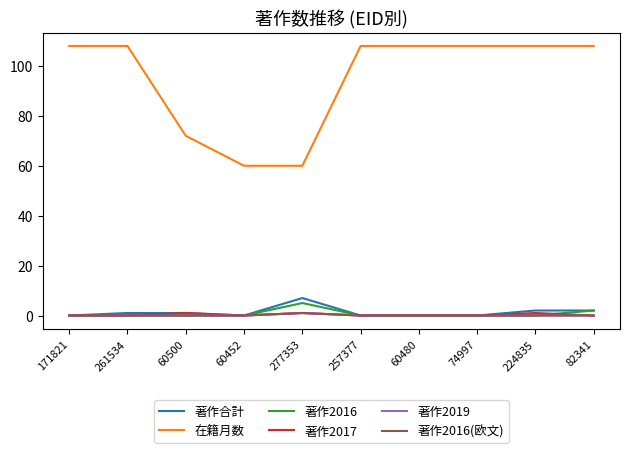

At how many categories does at least one series exceed 52?

10